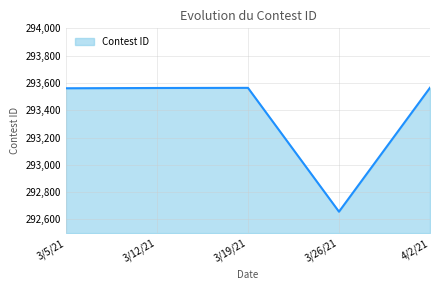

How many lines are shown in the chart?

1